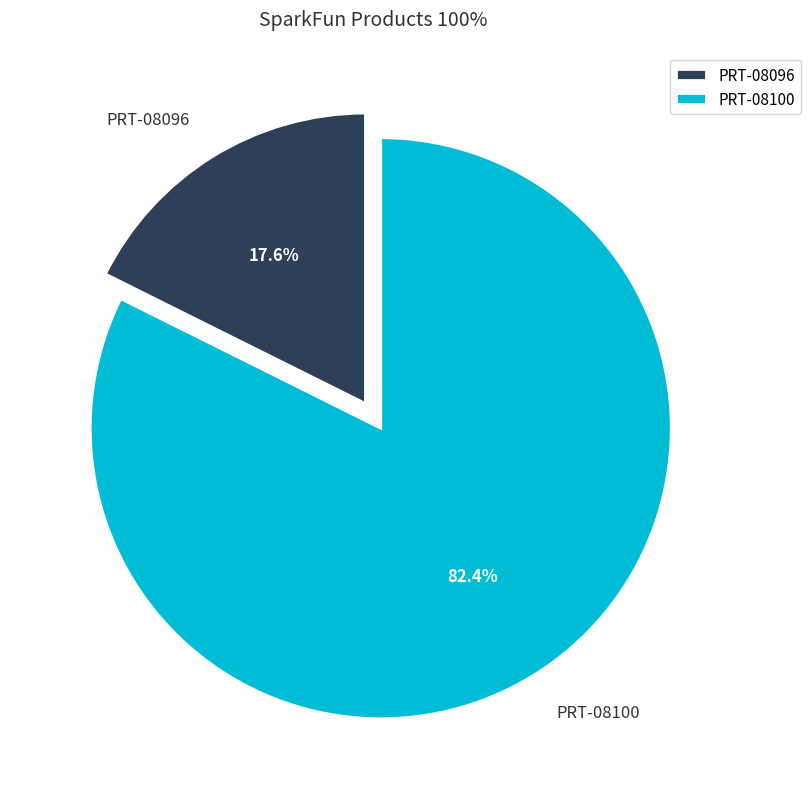

Is there any slice that represents more than half of the pie?

Yes